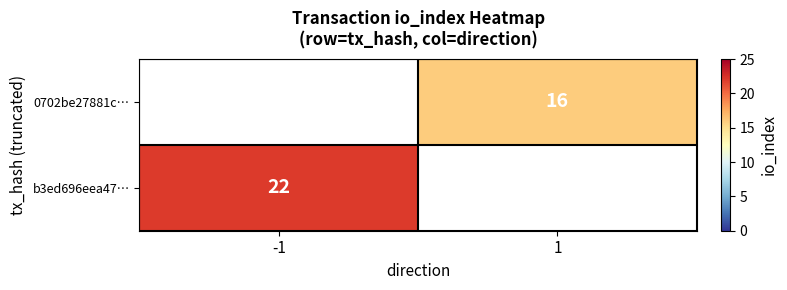

What is the minimum value shown in the chart?

16.0